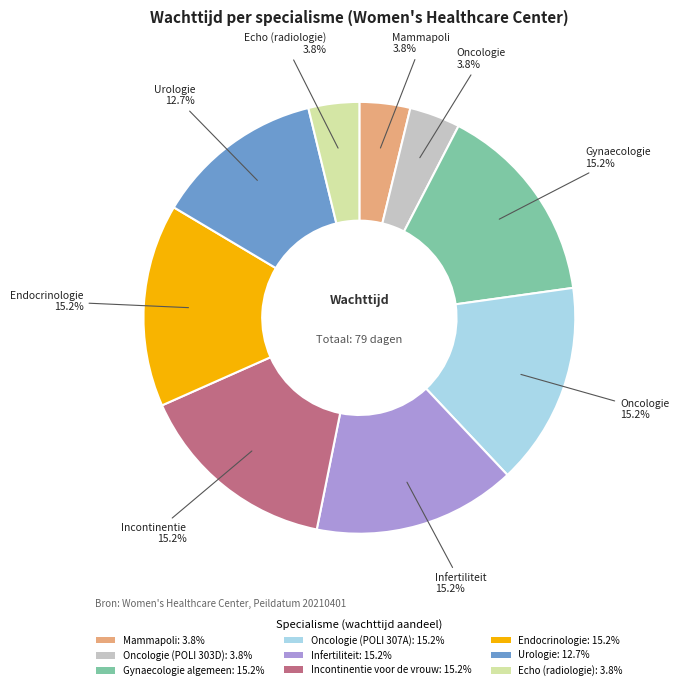

Approximately how many times larger is the value at Infertiliteit: 15.2% compared to Gynaecologie algemeen: 15.2%?

1.0